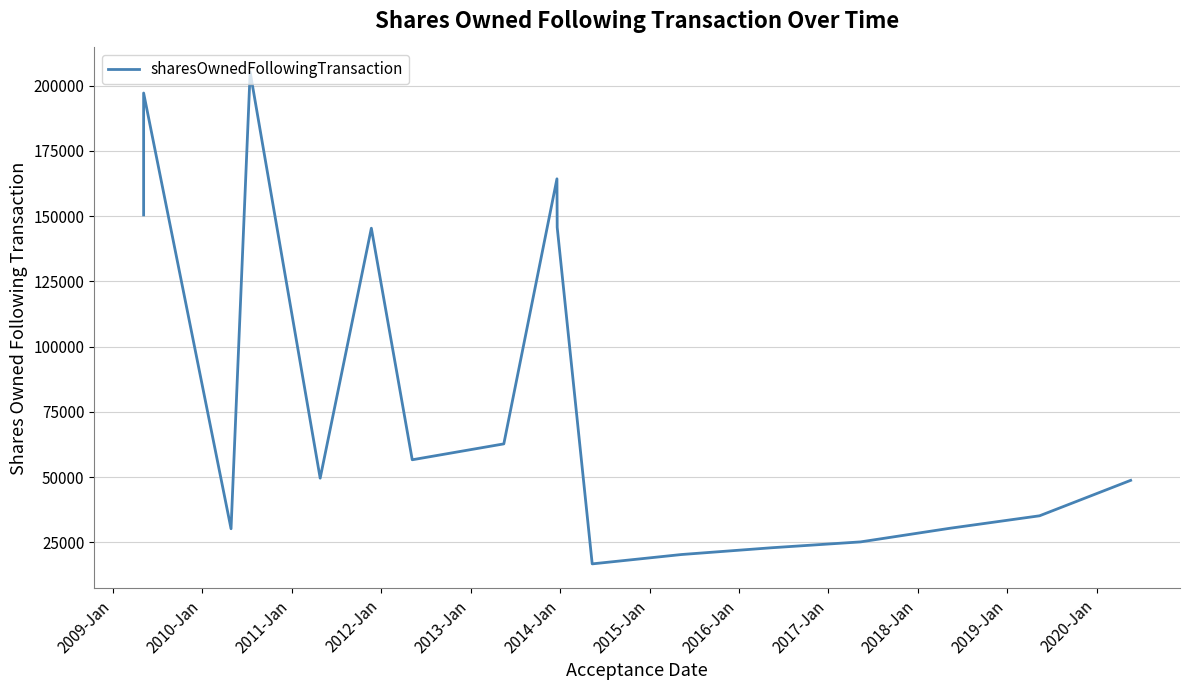

Does the chart have visible grid lines?

Yes